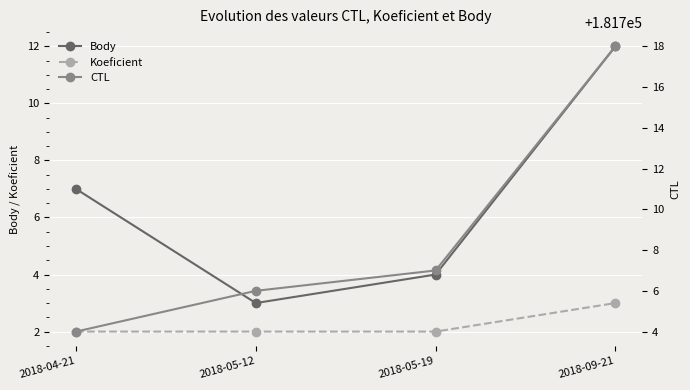

The Body series shows 10 at 2018-04-21. True or false?

False